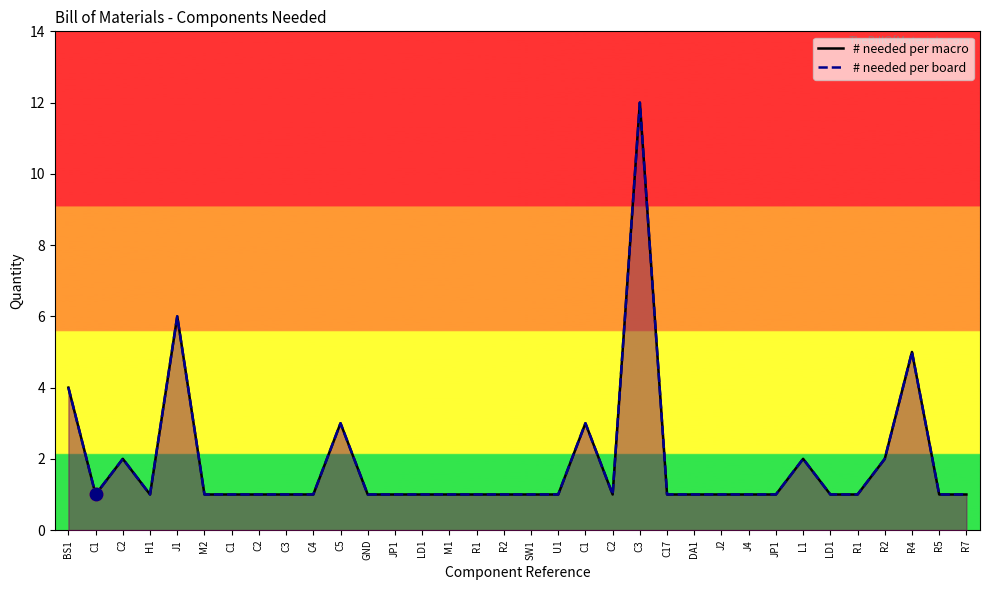

At which category is the sum across all series the highest?

C3